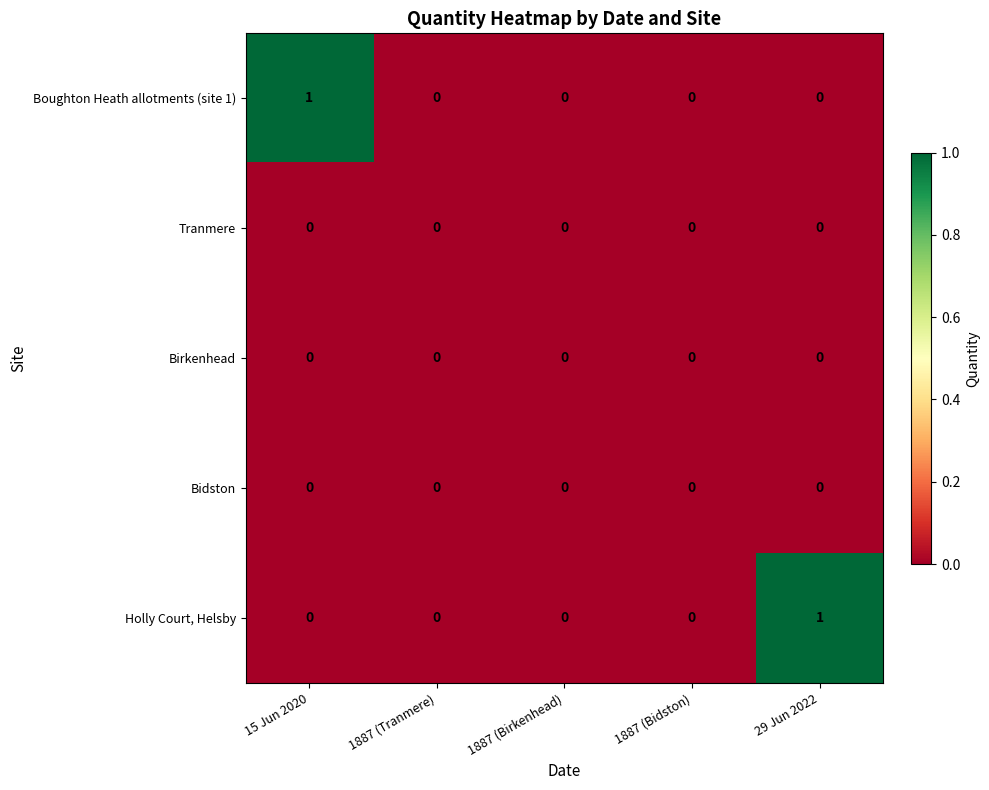

How many Boughton Heath allotments (site 1) values are between 0 and 1?

5